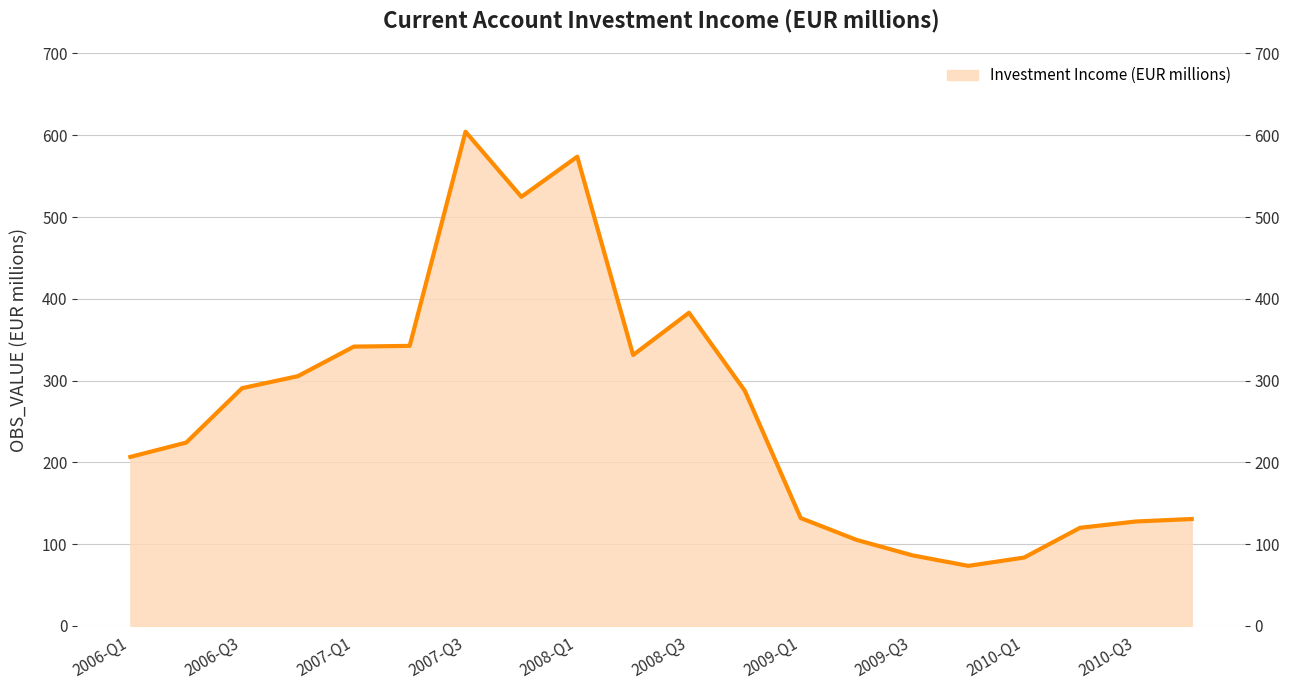

What is the label of the 19th point from the left?

2010-Q3